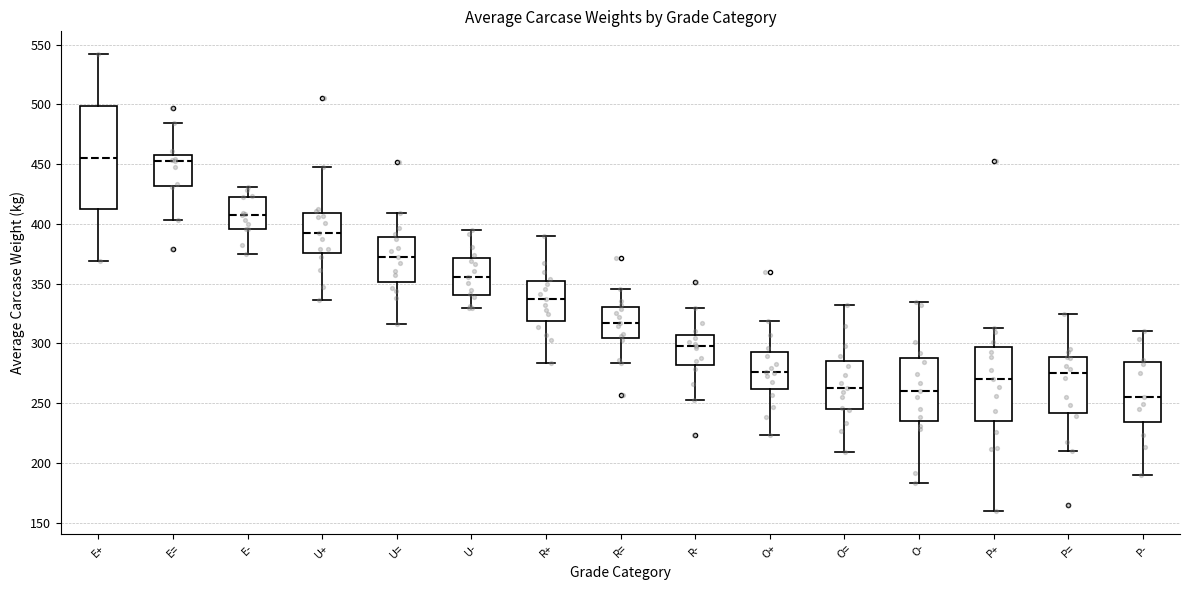

Reading left to right, read every box against the y-axis: the position of its median line, the range the box covers, and the ends of its whiskers. The values are not printed on the chart, so give them approximately, as read against the axis.

E+: median 455, box 410 to 500, whiskers 370 to 540
E=: median 455, box 430 to 460, whiskers 405 to 485
E-: median 405, box 395 to 425, whiskers 375 to 430
U+: median 390, box 375 to 410, whiskers 335 to 445
U=: median 375, box 350 to 390, whiskers 315 to 410
U-: median 355, box 340 to 370, whiskers 330 to 395
R+: median 340, box 320 to 350, whiskers 285 to 390
R=: median 320, box 305 to 330, whiskers 285 to 345
R-: median 300, box 280 to 305, whiskers 255 to 330
O+: median 275, box 260 to 295, whiskers 225 to 320
O=: median 265, box 245 to 285, whiskers 210 to 330
O-: median 260, box 235 to 290, whiskers 185 to 335
P+: median 270, box 235 to 295, whiskers 160 to 315
P=: median 275, box 240 to 290, whiskers 210 to 325
P-: median 255, box 235 to 285, whiskers 190 to 310